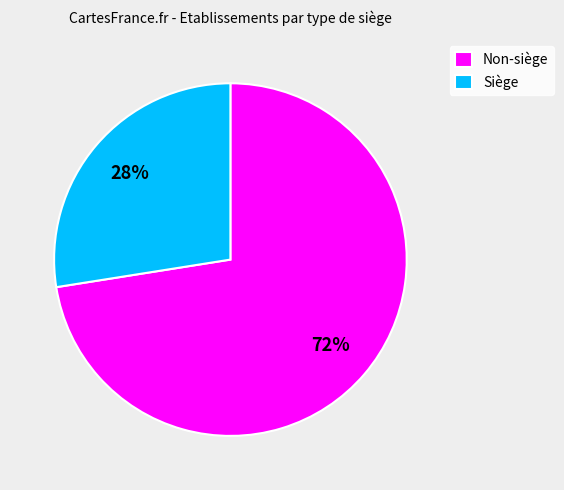

To the nearest percent, what is the combined percentage of Siège and Non-siège?

100%